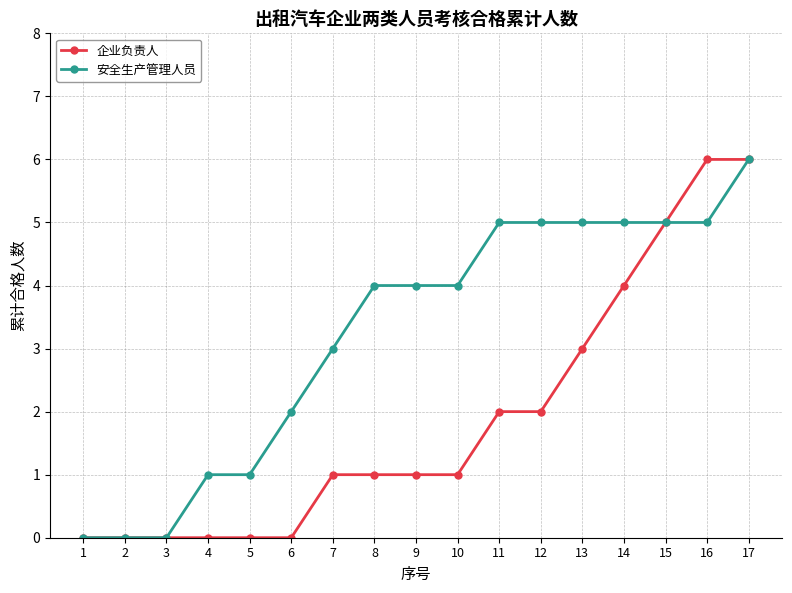

What is the approximate value of 安全生产管理人员 at 17?

6